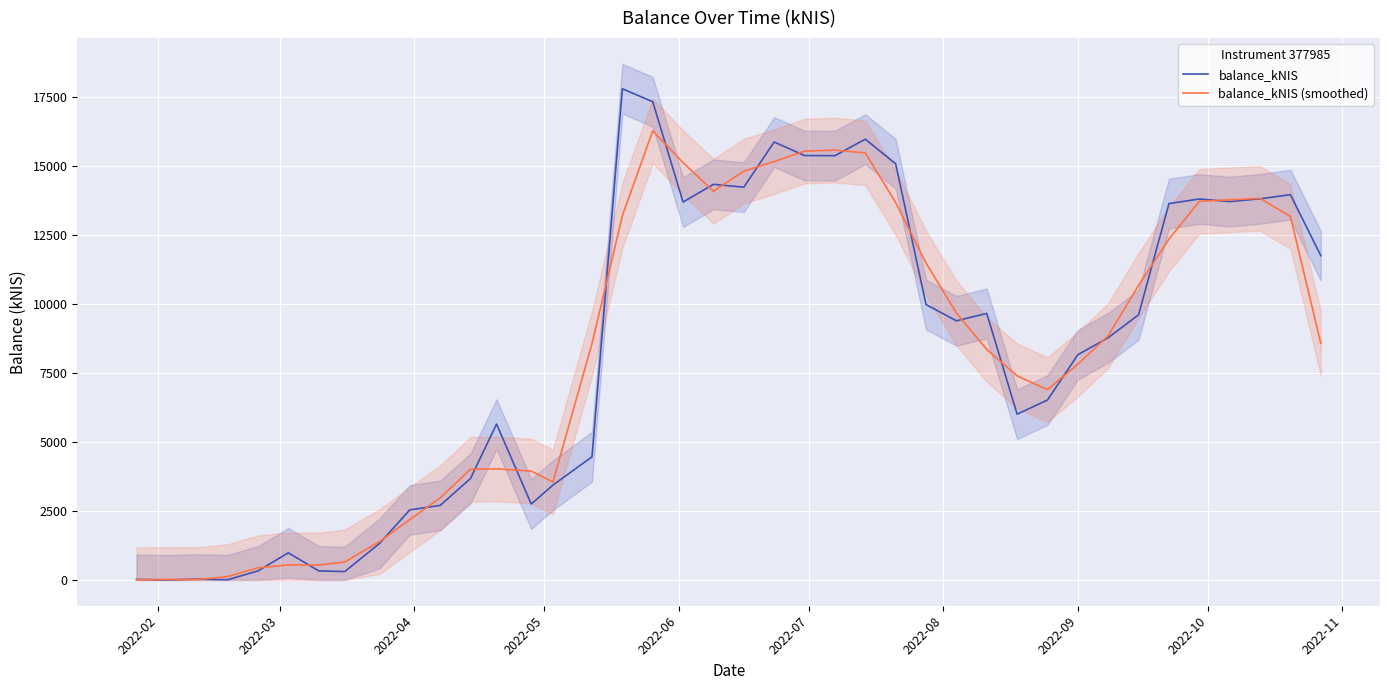

What is the maximum value for balance_kNIS?

17795.0